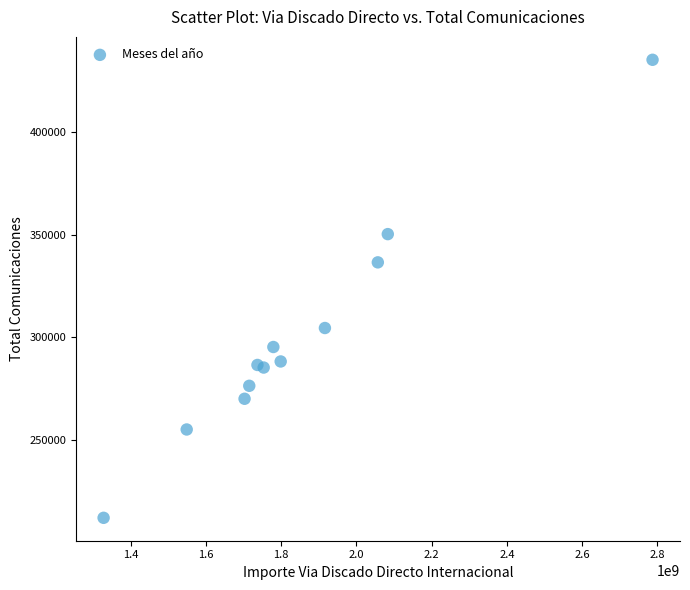

What is the range of X values (max minus min)?

1458684505